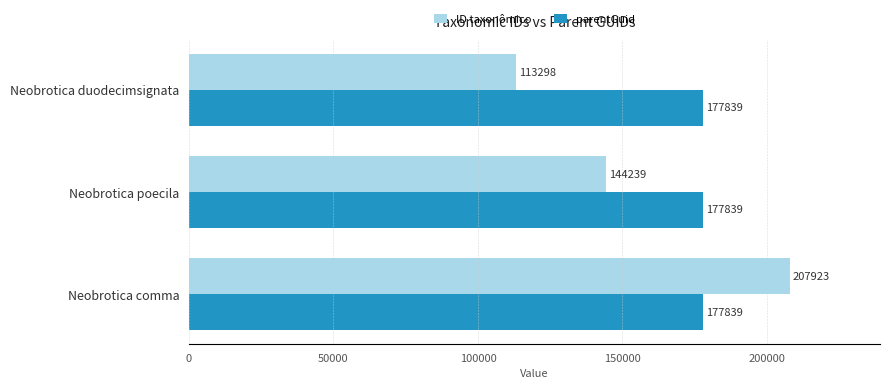

Which series has the largest total across all categories?

parentGuid